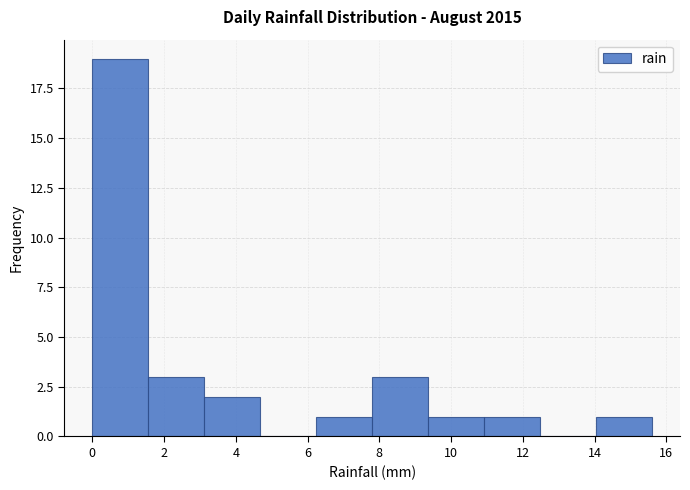

Reading left to right, transcribe this chart: for each bar, give the range it covers on the x-axis and its height. Neither the bar edges nor the heights are printed on the chart, so give them approximately, as read against the axes.

0.00 to 1.56: 19
1.56 to 3.12: 3
3.12 to 4.68: 2
4.68 to 6.24: 0
6.24 to 7.80: 1
7.80 to 9.36: 3
9.36 to 10.92: 1
10.92 to 12.48: 1
12.48 to 14.04: 0
14.04 to 15.60: 1